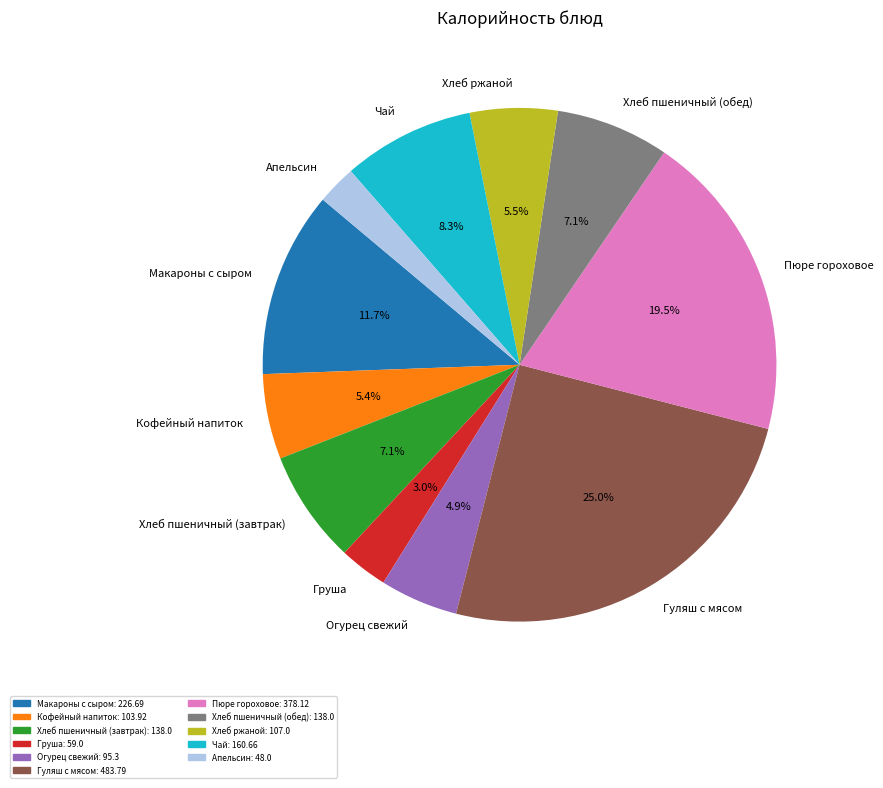

Count the number of slices in the pie.

11